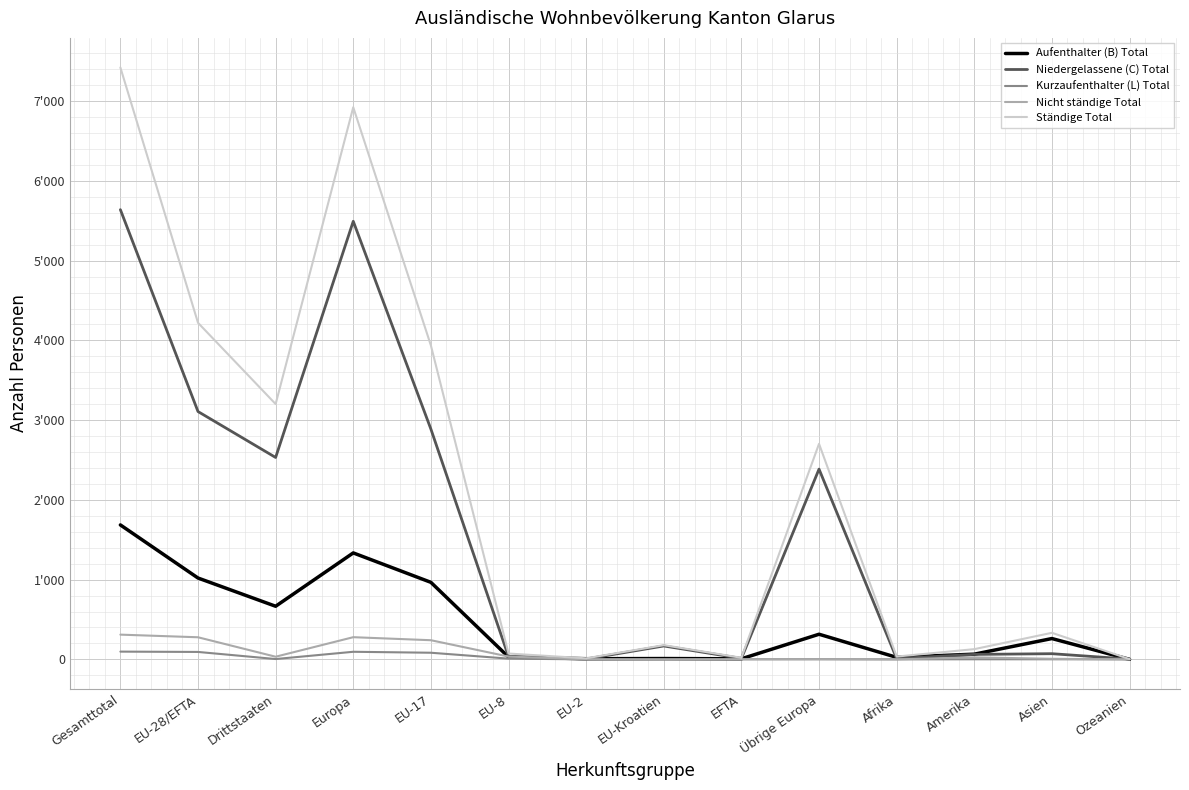

What are all the series names shown in the legend?

Aufenthalter (B) Total, Niedergelassene (C) Total, Kurzaufenthalter (L) Total, Nicht ständige Total, Ständige Total